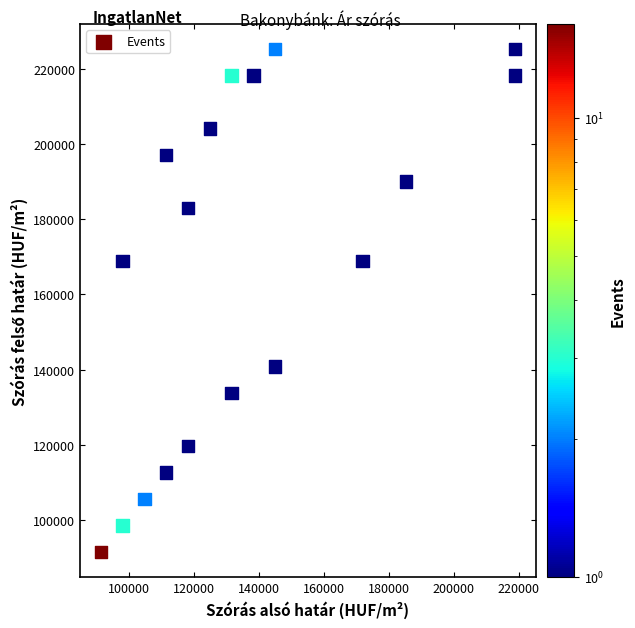

List the coordinates of all points as (Y, X) pairs, reading left to right.

(91588.6, 91423.9)  (98621.9, 98127.5)  (168954.4, 98127.5)  (105655.1, 104831.2)  (112688.4, 111535.0)  (197087.4, 111535.0)  (119721.6, 118238.6)  (183020.9, 118238.6)  (204120.6, 124942.4)  (133788.1, 131646.0)  (218187.1, 131646.0)  (218187.1, 138349.8)  (140821.4, 145053.5)  (225220.4, 145053.5)  (168954.4, 171868.2)  (190054.1, 185275.6)  (218187.1, 218794.1)  (225220.4, 218794.1)